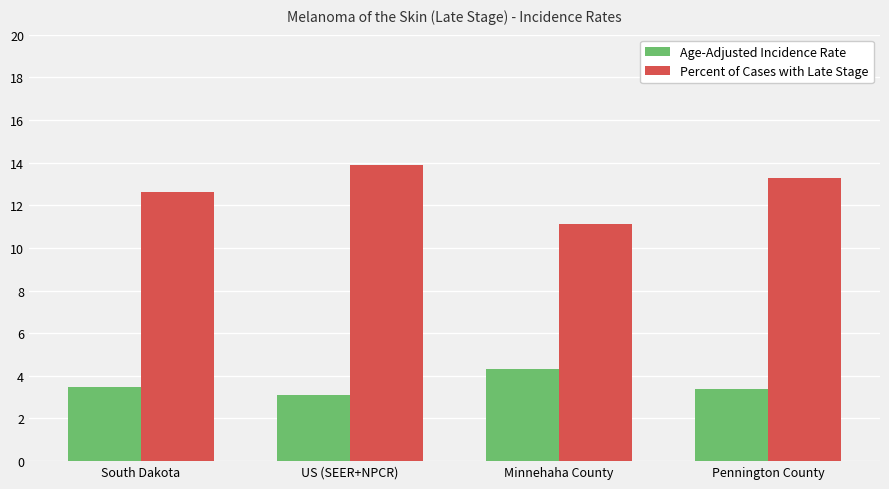

What are all the series names shown in the legend?

Age-Adjusted Incidence Rate, Percent of Cases with Late Stage